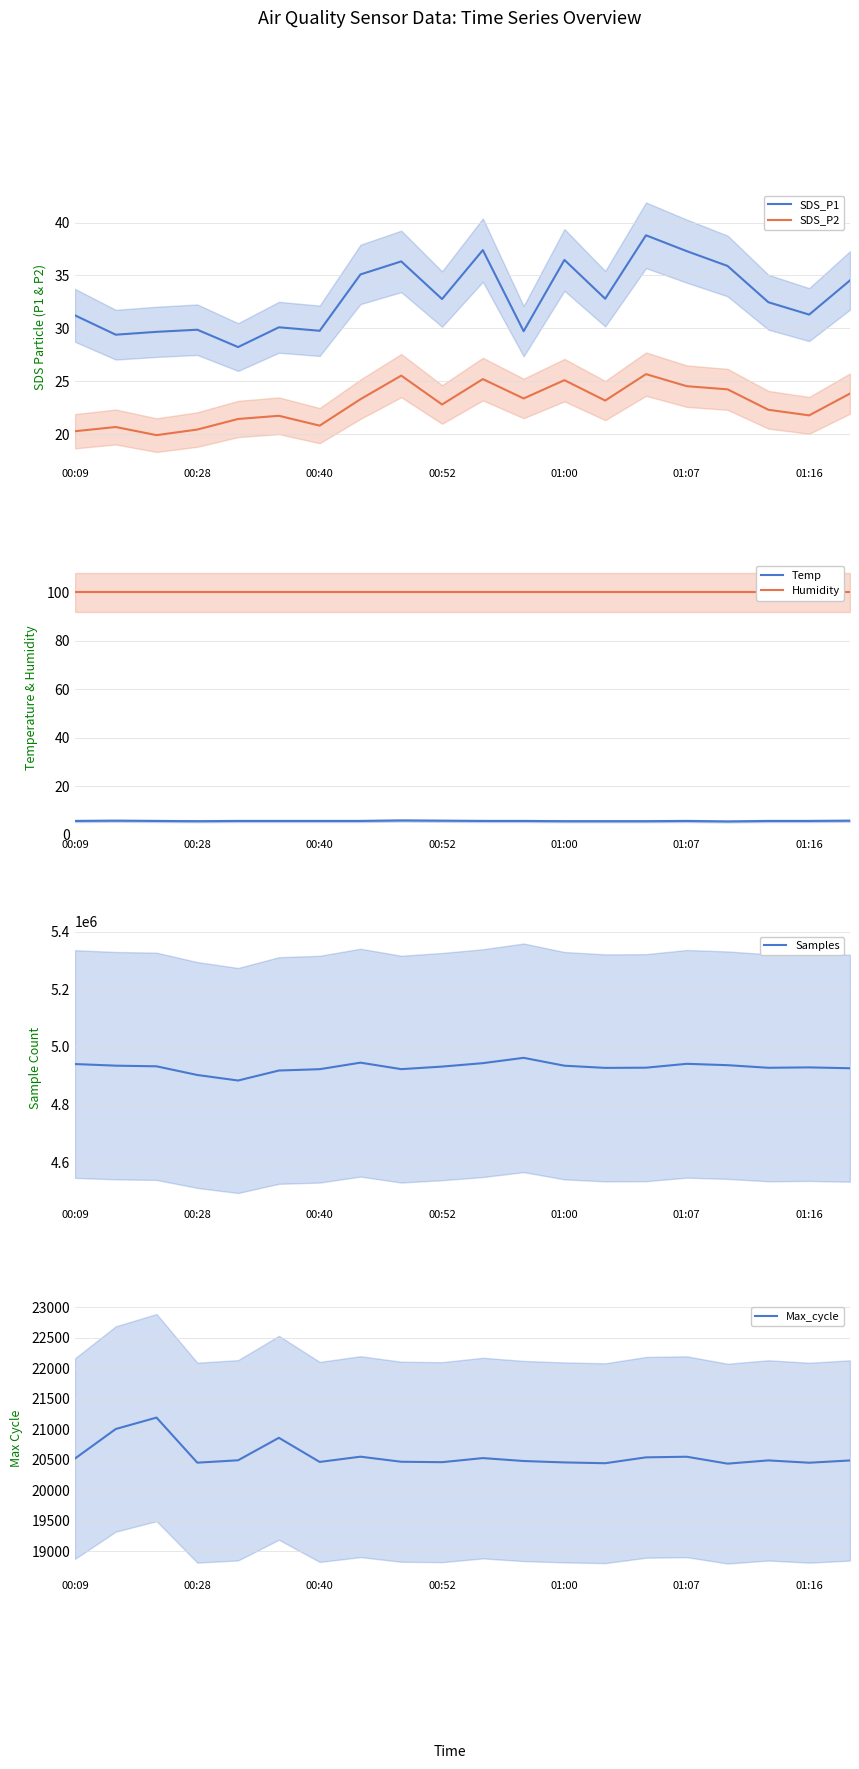

How many lines are shown in the chart?

6